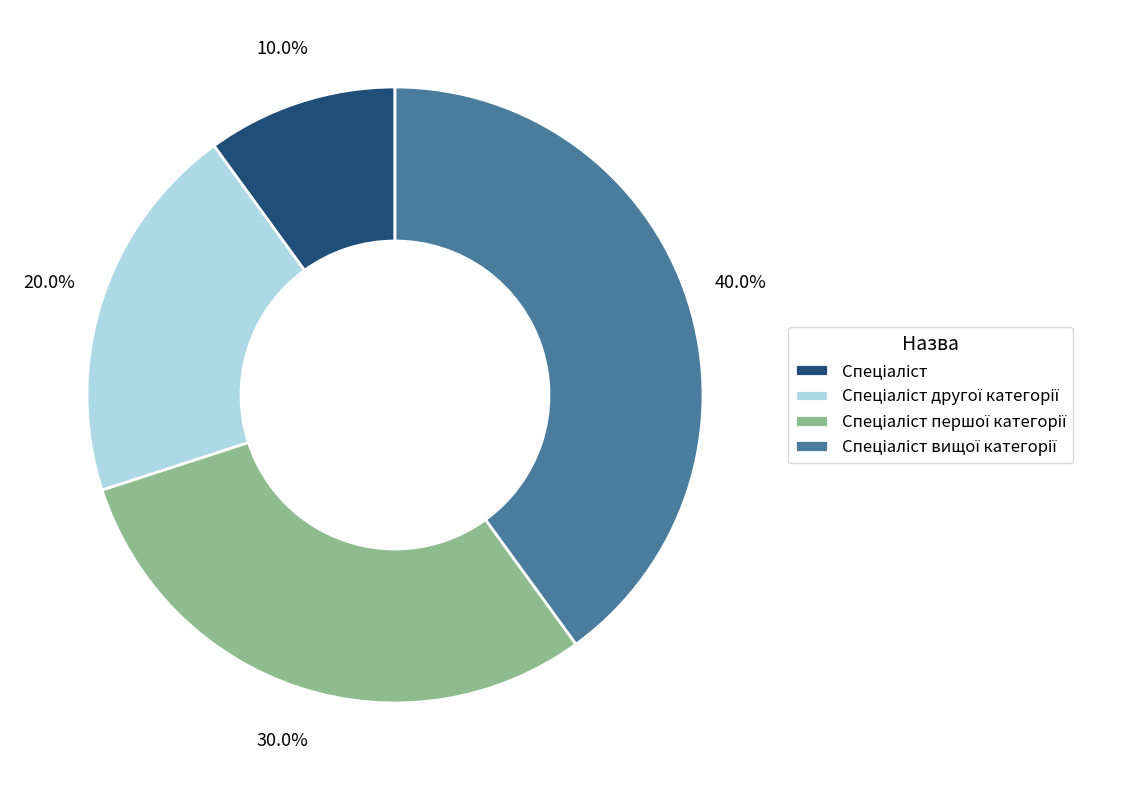

Count the number of slices in the pie.

4